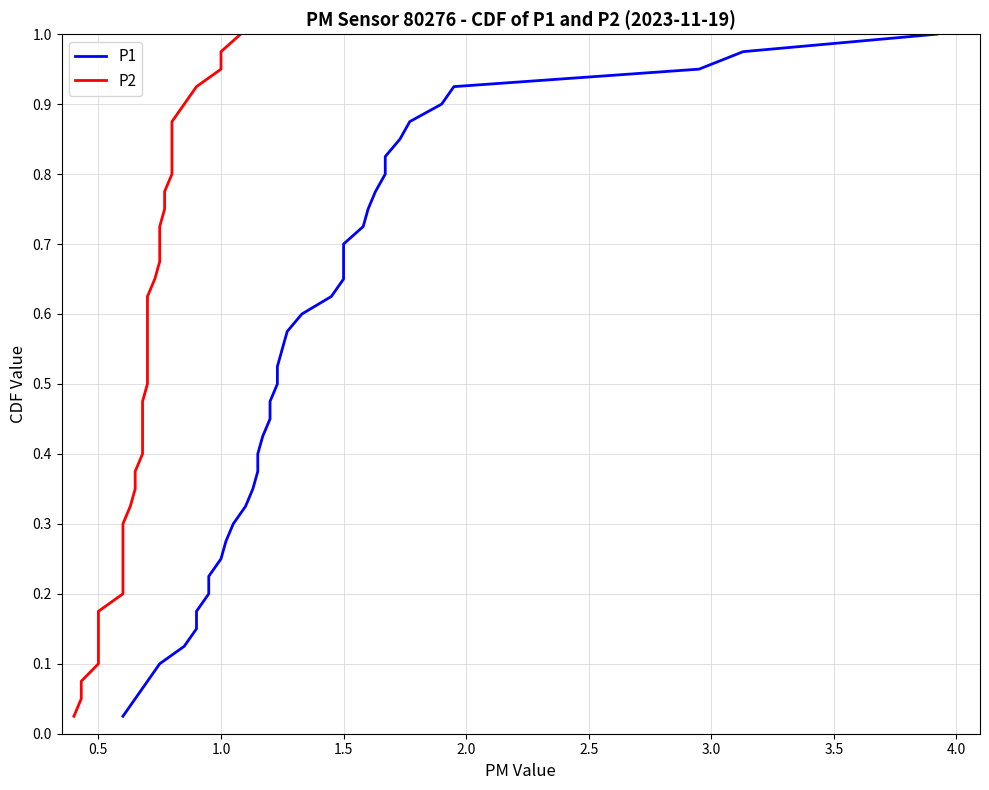

List the series in order of their peak value, lowest first.

P1, P2